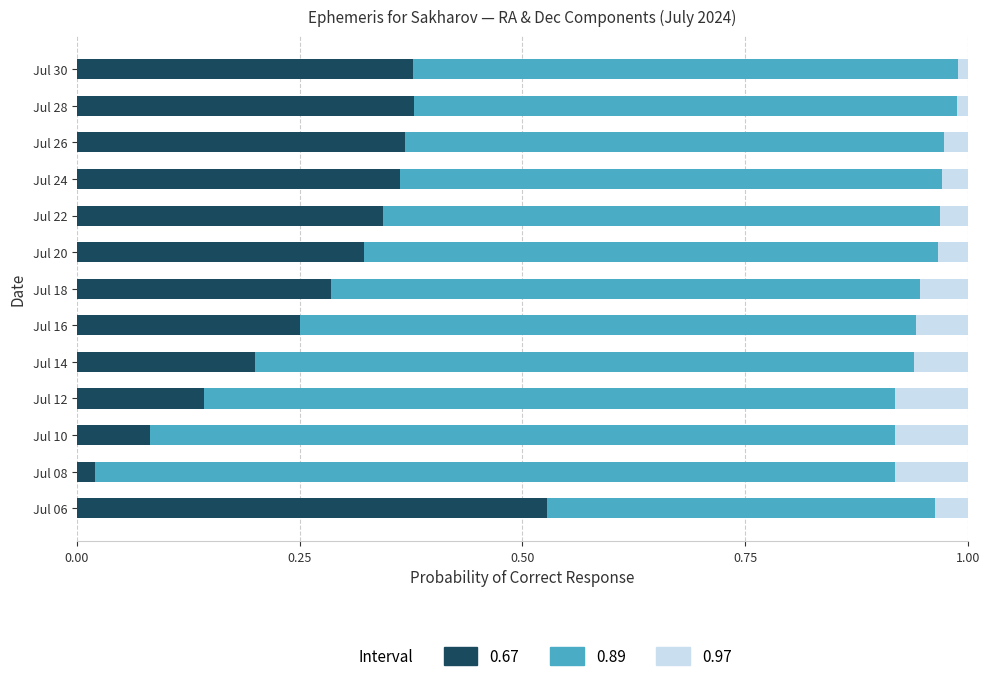

What is the total value across all series at Jul 06?

1.0